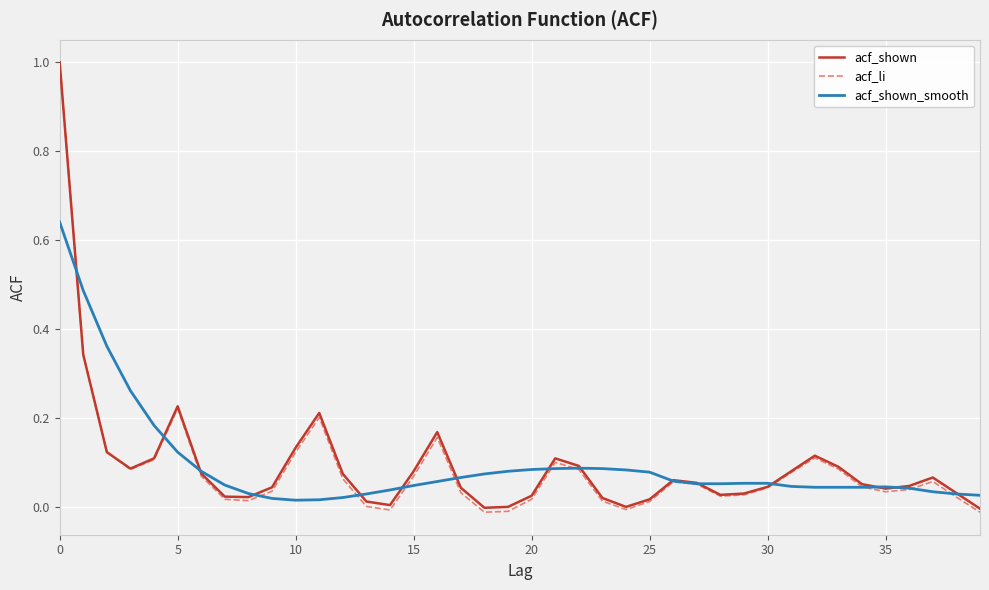

Which series ends up on top after the final intersection of acf_shown_smooth and acf_shown?

acf_shown_smooth